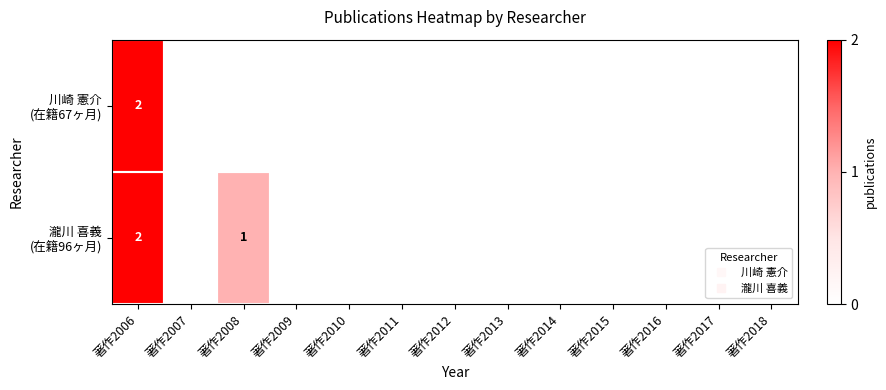

What is the difference between the maximum and minimum values in the 瀧川 喜義 (在籍96ヶ月) series?

1.0